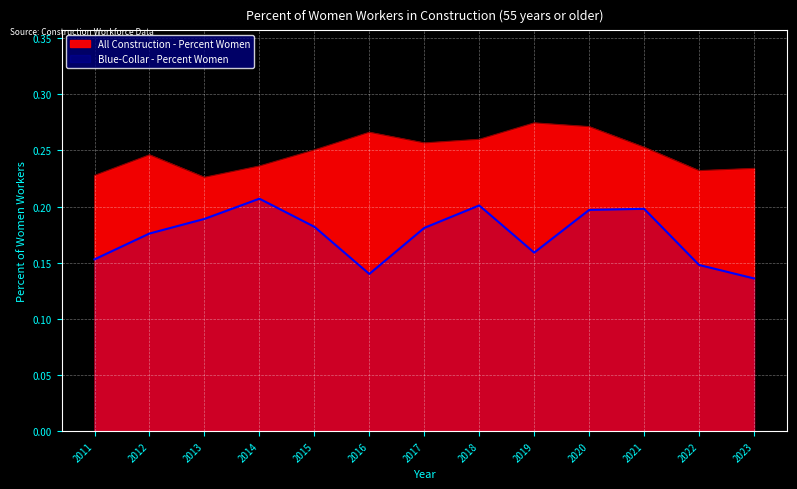

Is it true that Blue-Collar - Percent Women equals 0.2 at 2015?

False